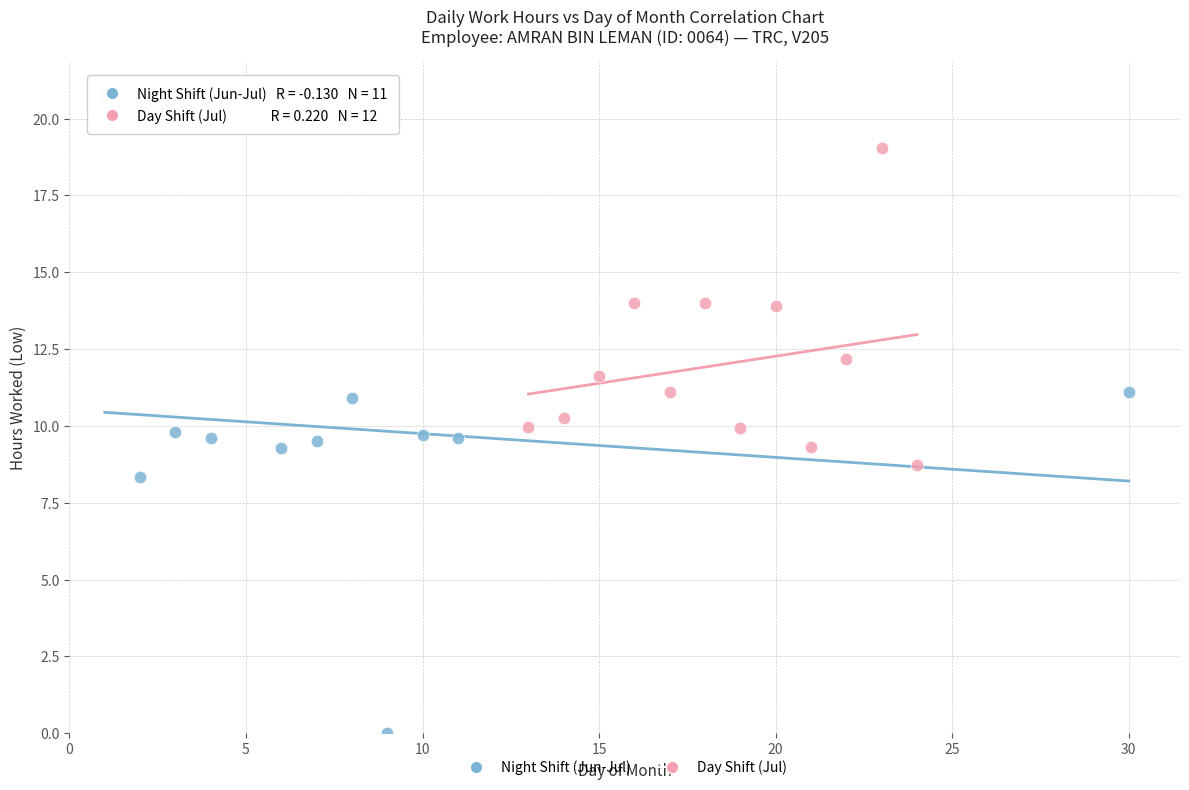

Which series contains the lowest Y value?

Night Shift (Jun-Jul)